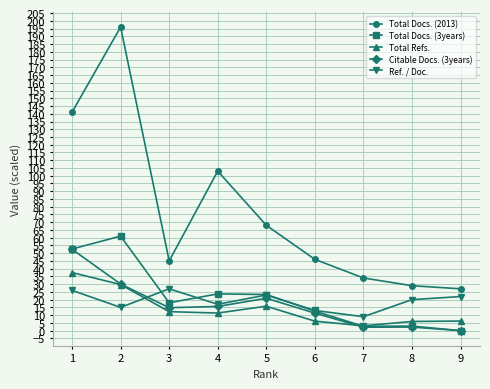

Where is the first local maximum for Total Refs.?

5